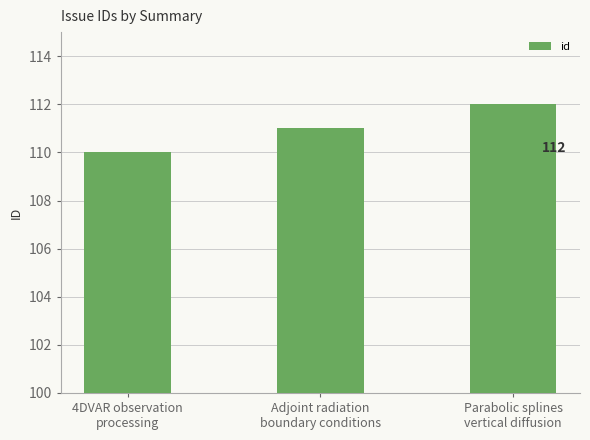

What is the label of the 2nd bar from the left?

Adjoint radiation
boundary conditions